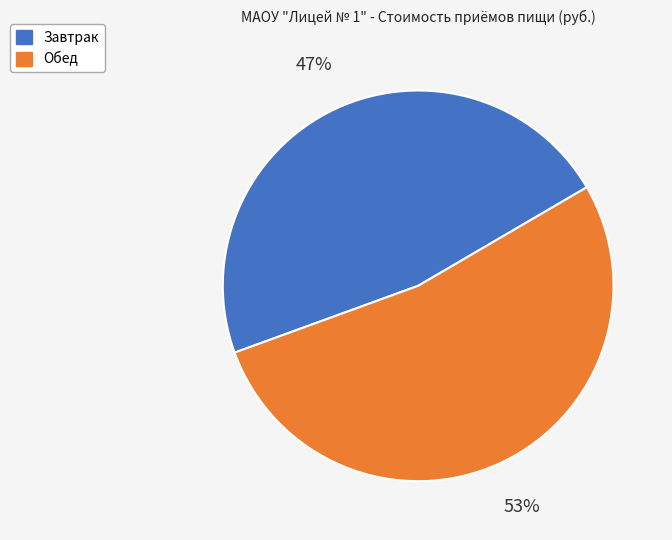

The Завтрак slice represents 40% of the pie. True or false?

False